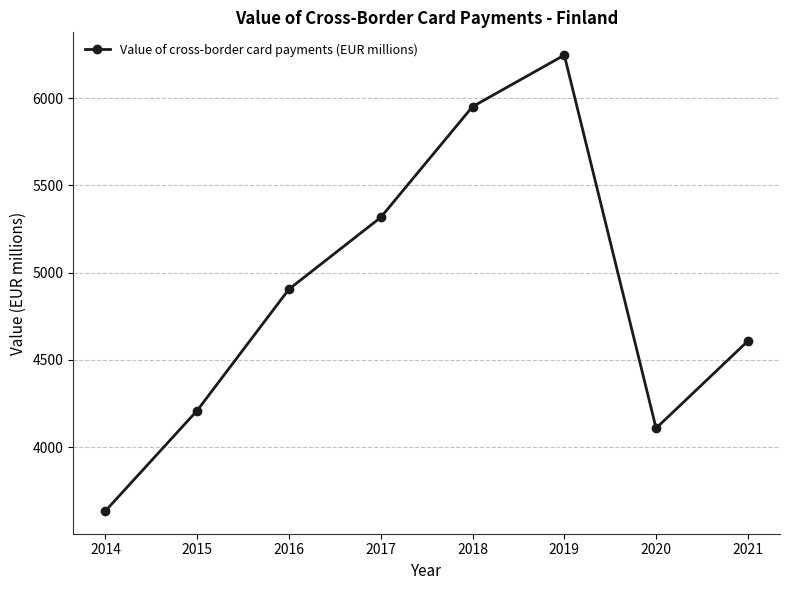

Reading left to right, extract all data points from this chart.

3634.0	4209.5	4905.2	5316.7	5951.6	6246.9	4108.2	4608.1